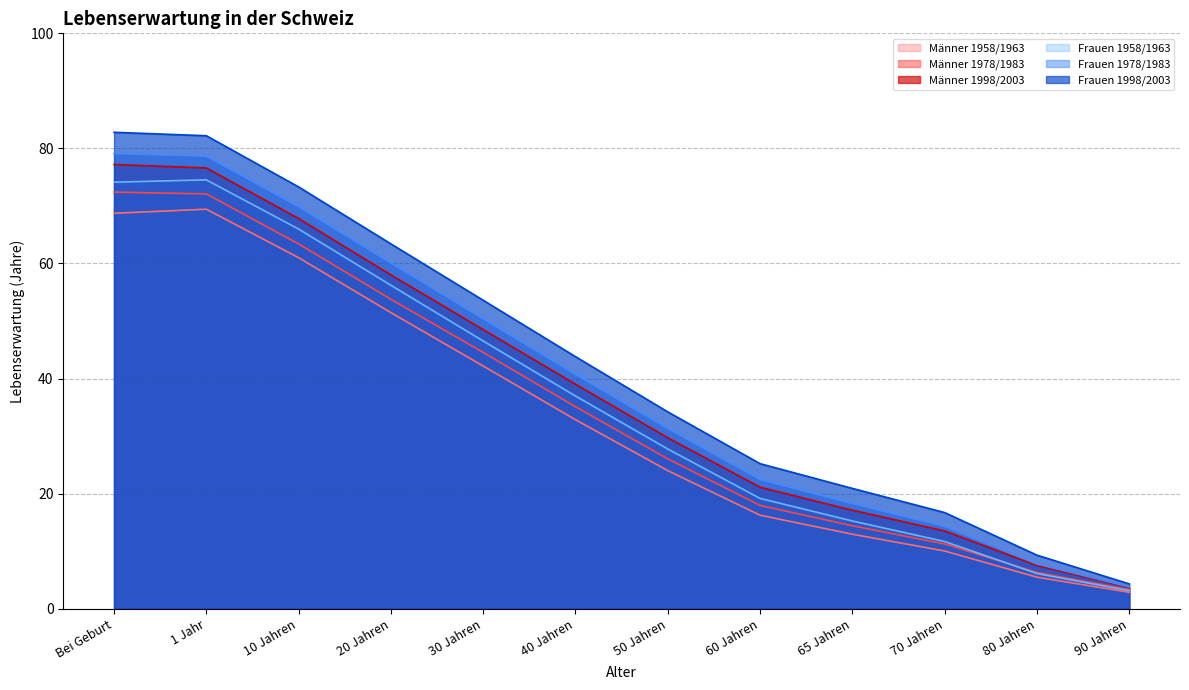

Where does the Frauen 1998/2003 series first go above 43?

Bei Geburt